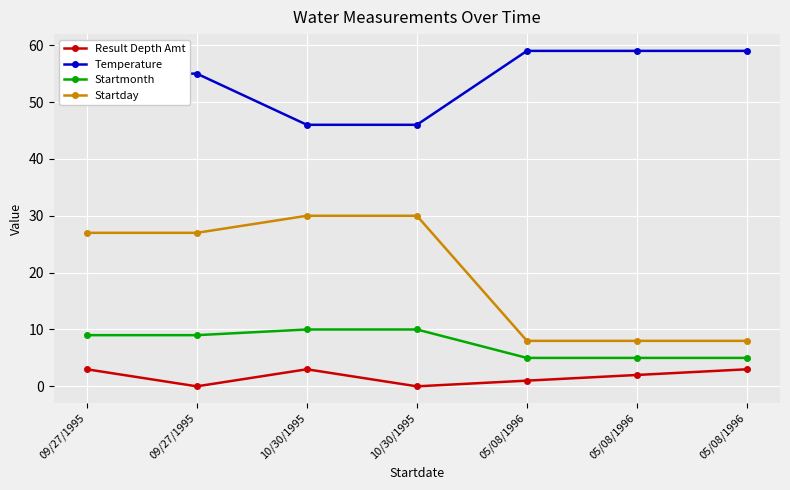

What is the difference between the maximum and minimum values in the Startday series?

22